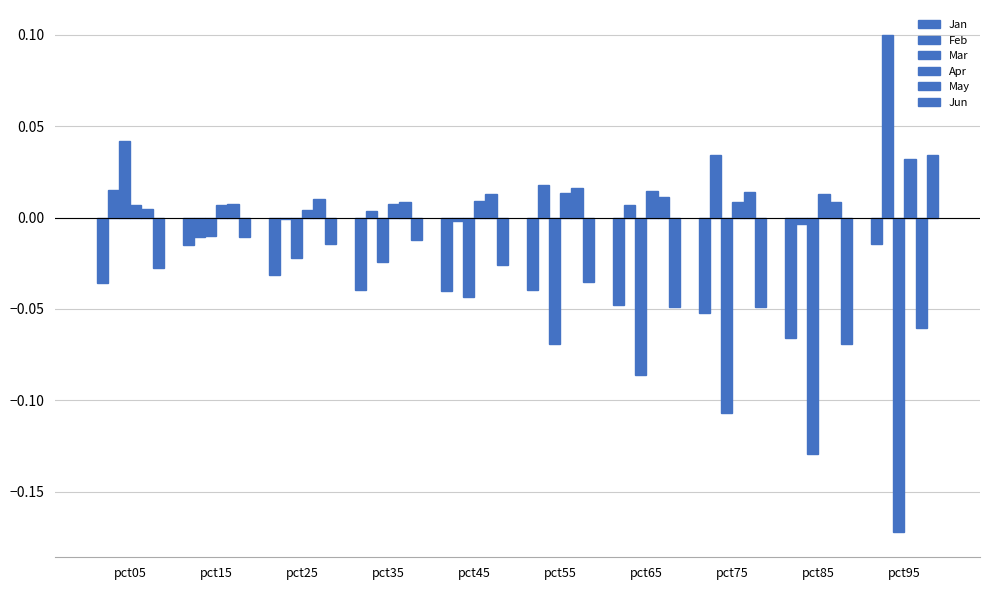

What is the minimum value shown in the chart?

-0.2